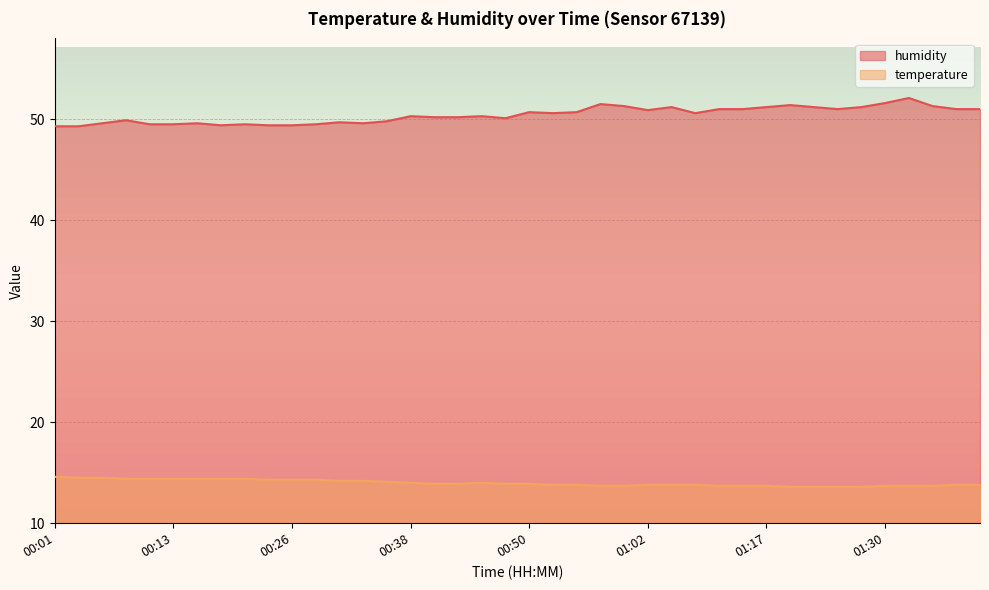

Which series has the largest total across all categories?

humidity